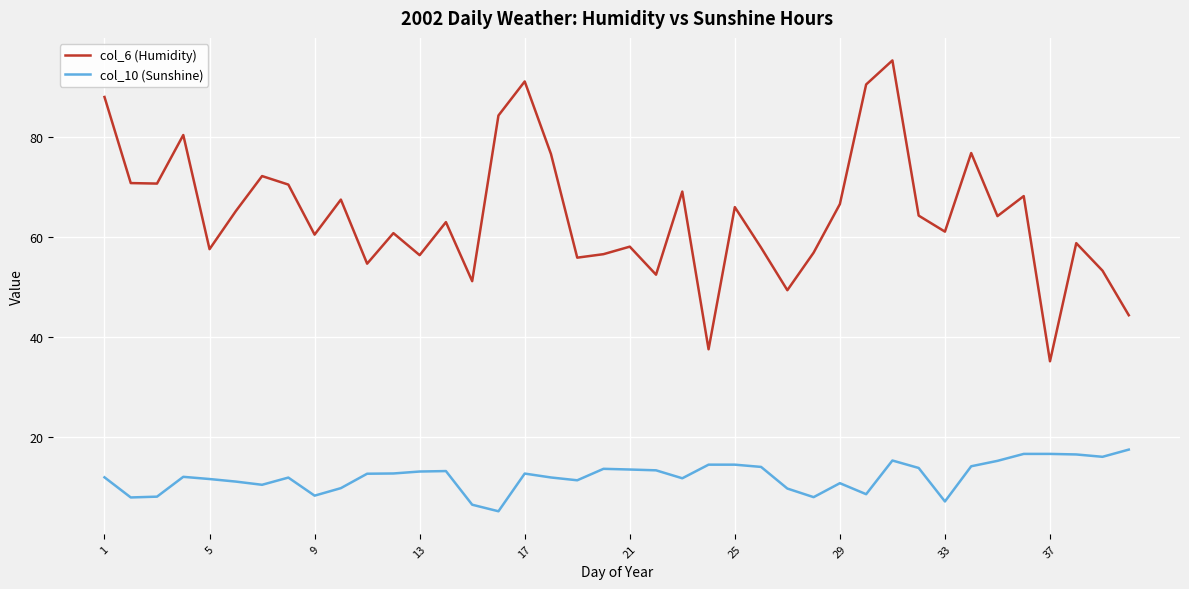

True or false: col_10 (Sunshine) and col_6 (Humidity) cross at least once.

False